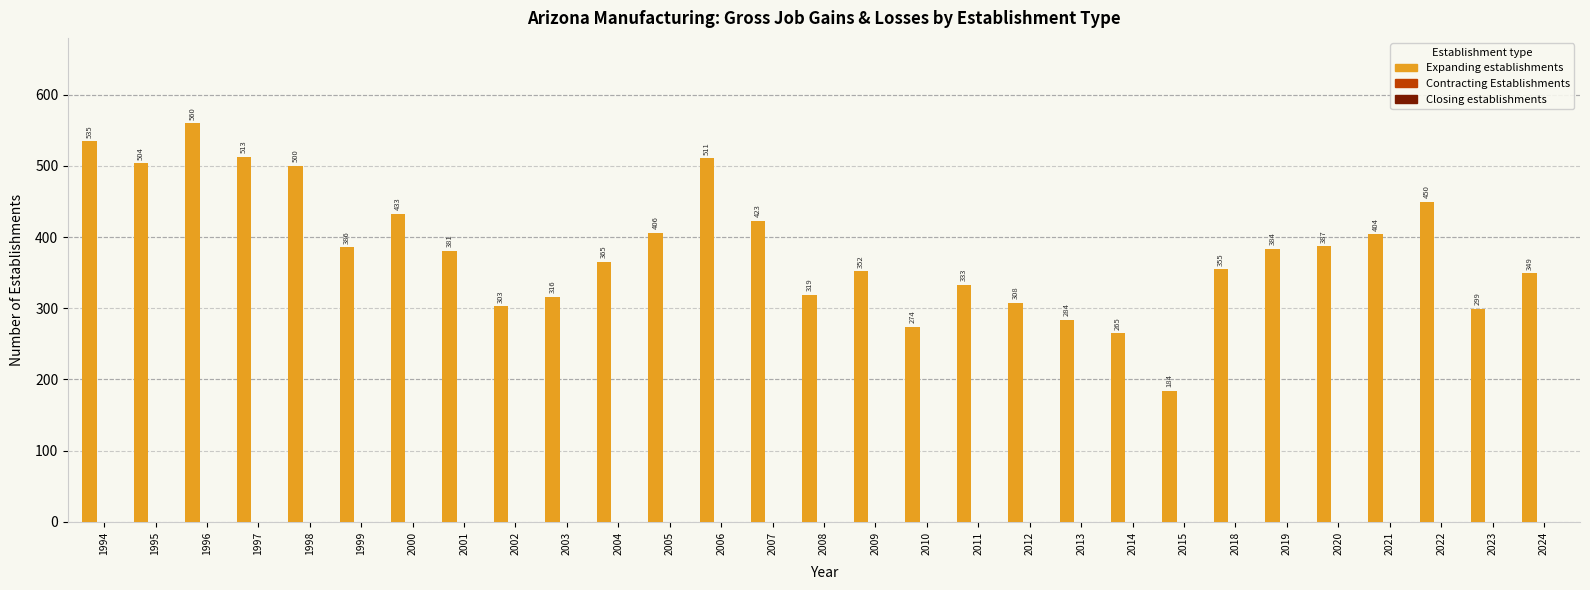

Reading left to right, list all the values displayed in this chart.

535	504	560	513	500	386	433	381	303	316	365	406	511	423	319	352	274	333	308	284	265	184	355	384	387	404	450	299	349